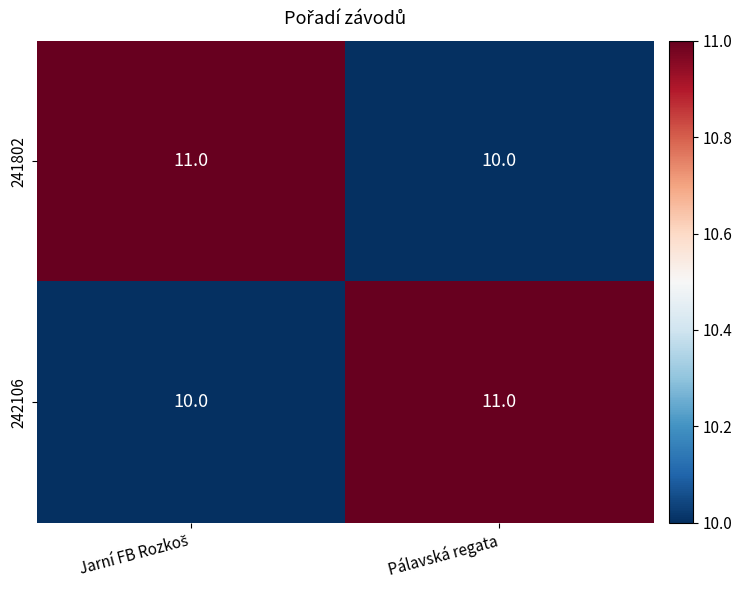

What is the approximate value of 241802 at Pálavská regata?

10